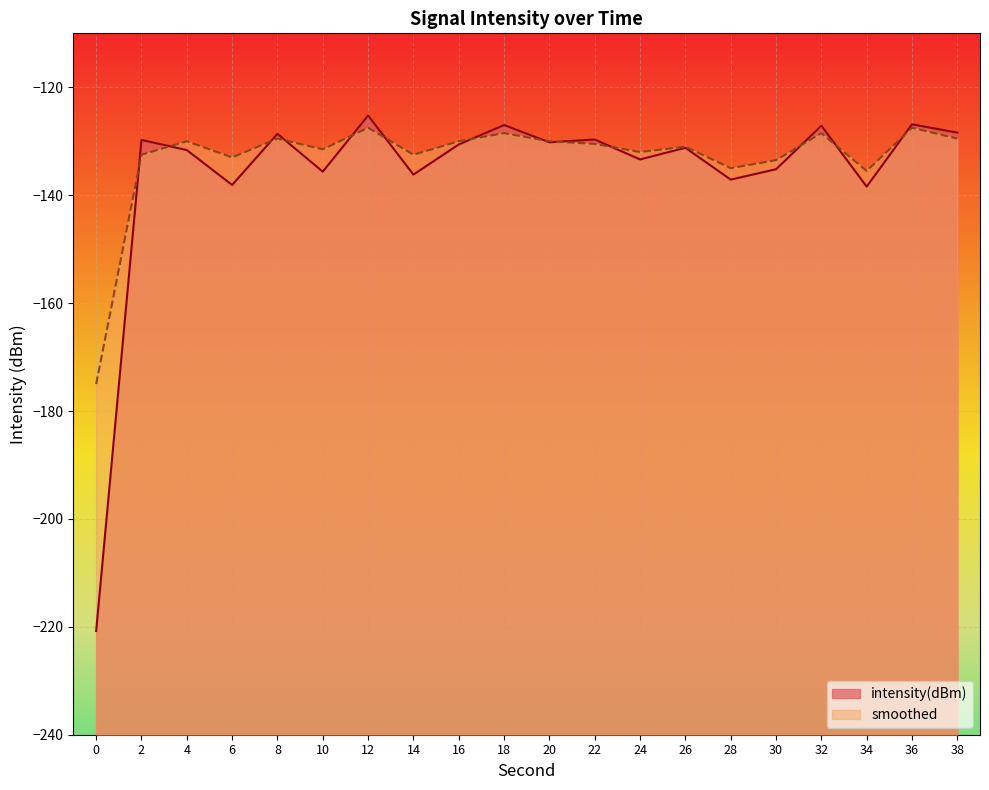

Between 8 and 38, which is larger?

38